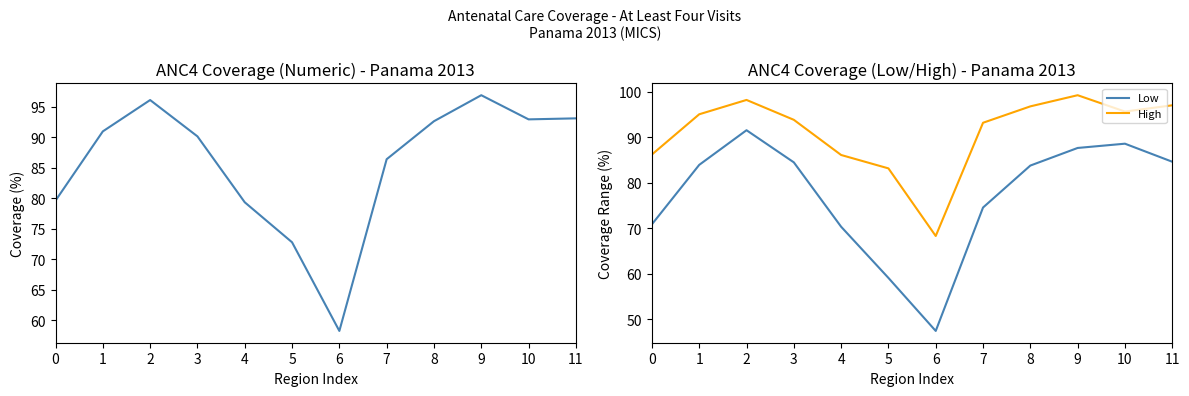

Is this an area chart (filled region under the line)?

No